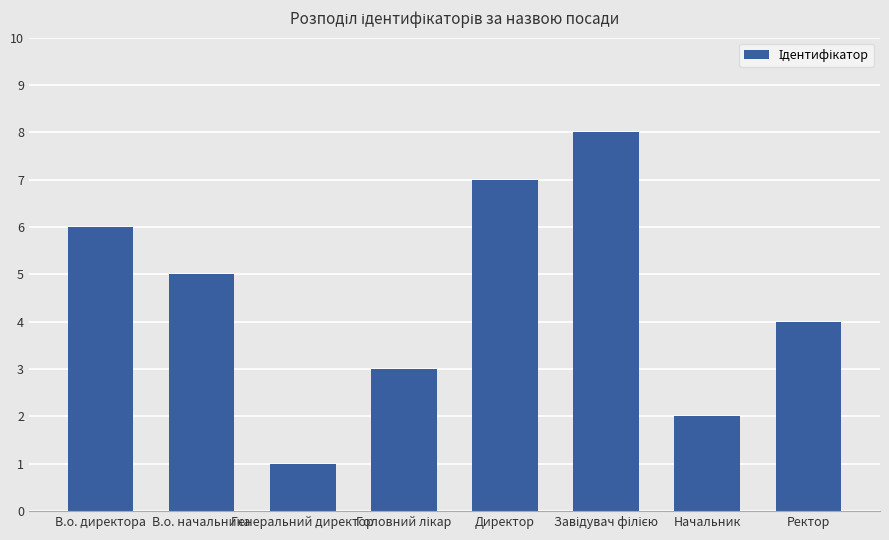

What is the change in value from В.о. директора to Директор?

+1